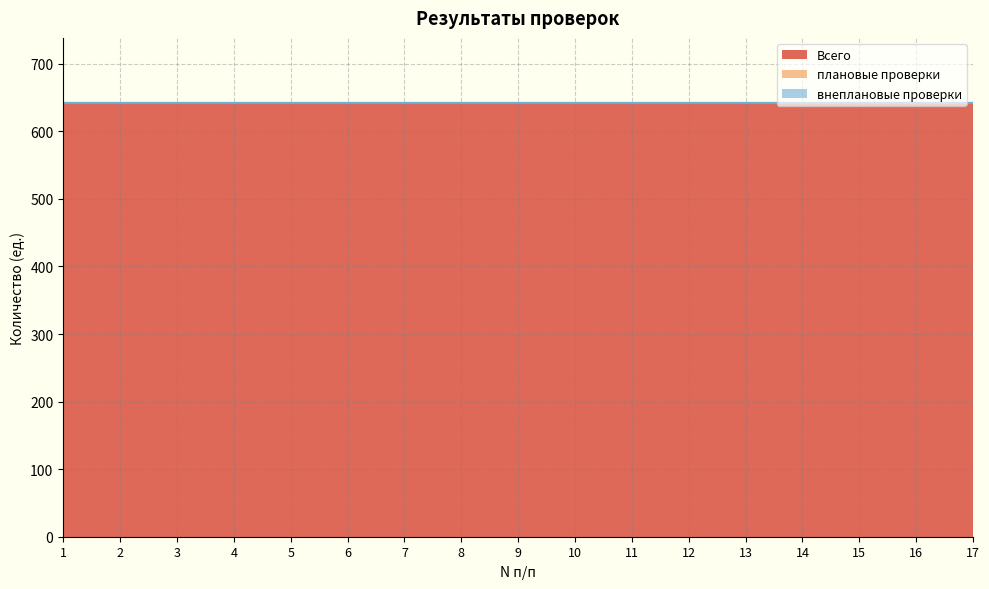

At which label is Всего closest to 642?

1